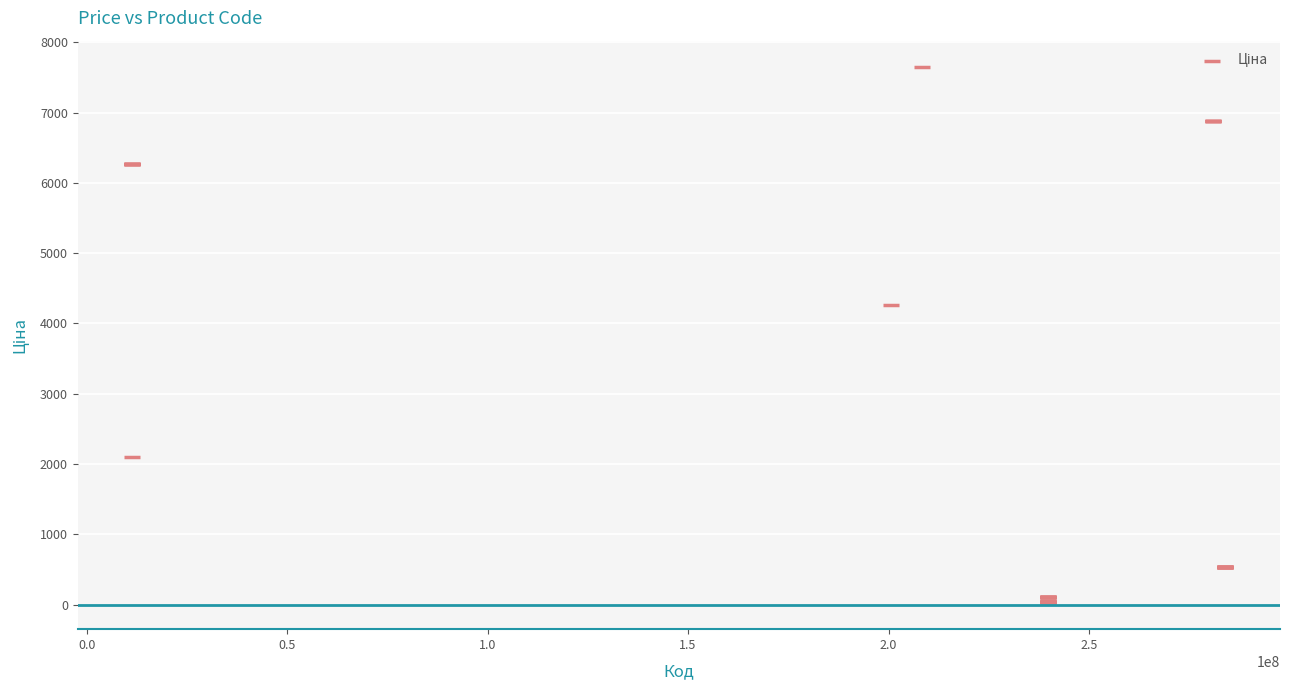

What Y value in the scatter plot is closest to 3836?

4266.8